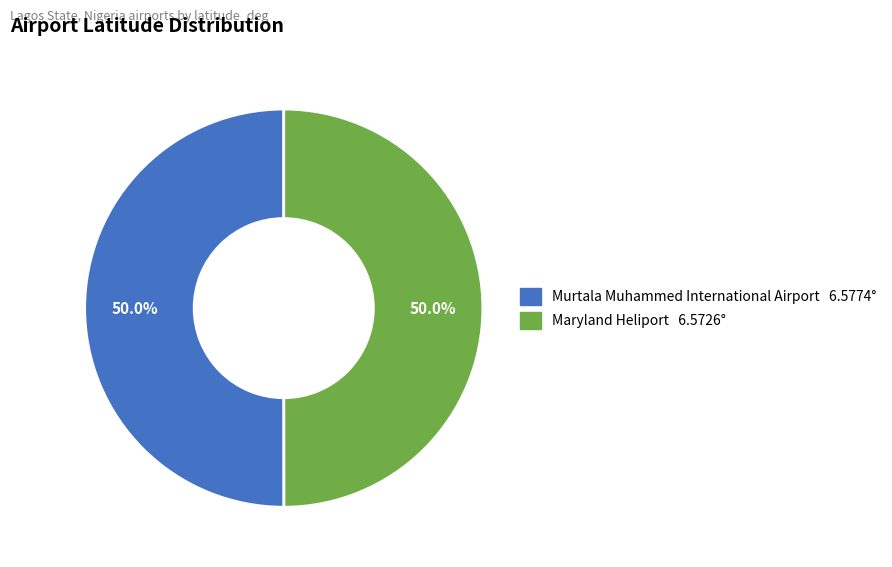

What portion of the pie excludes Maryland Heliport?

50.0%